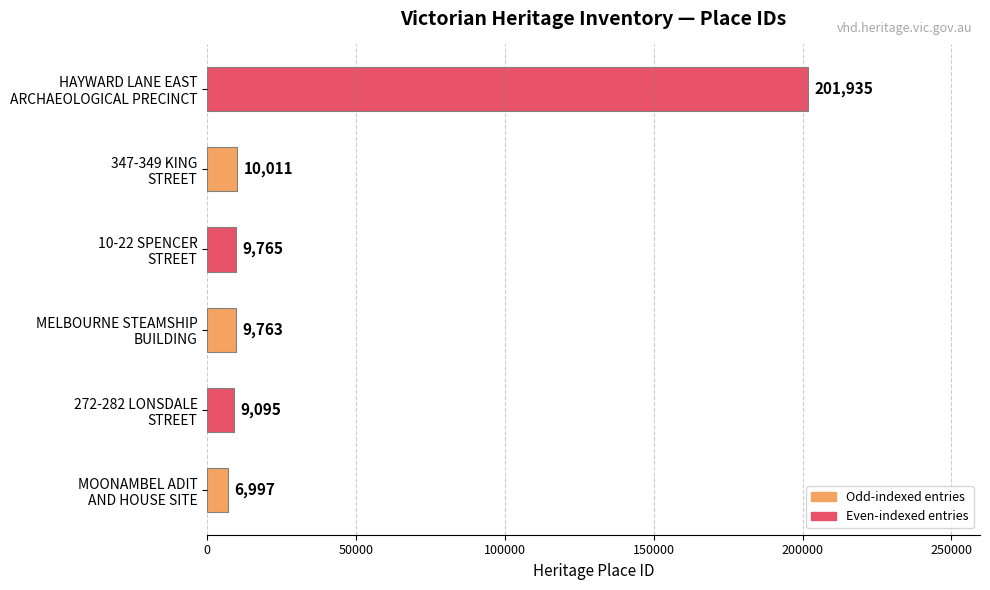

What is the sum of all values?

247566